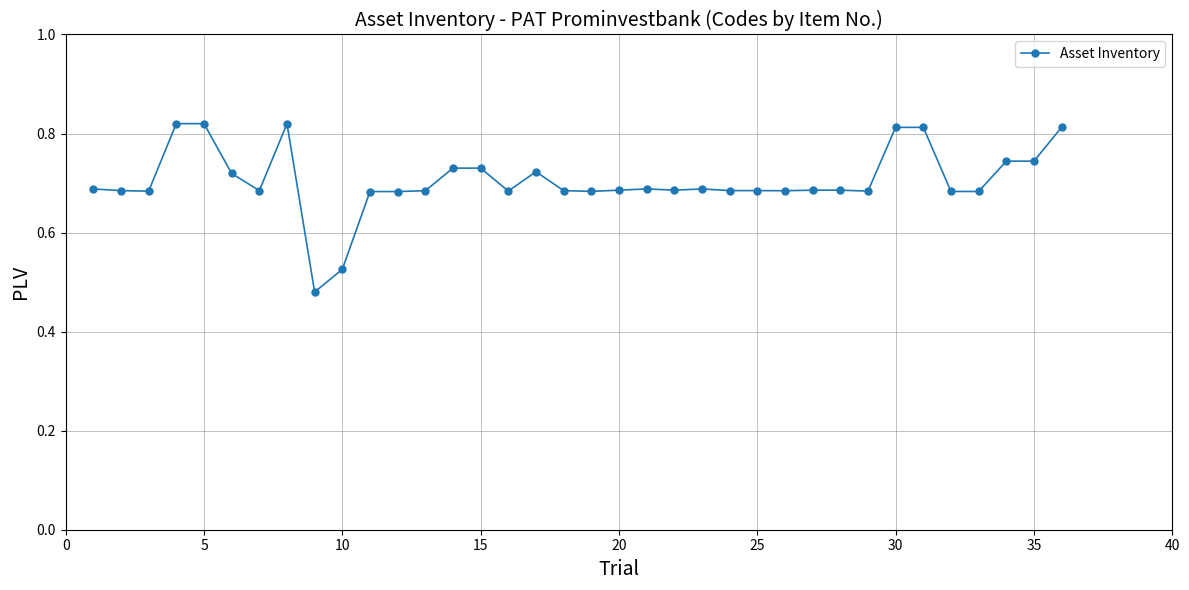

What is the difference between the second highest and second lowest values?

0.3